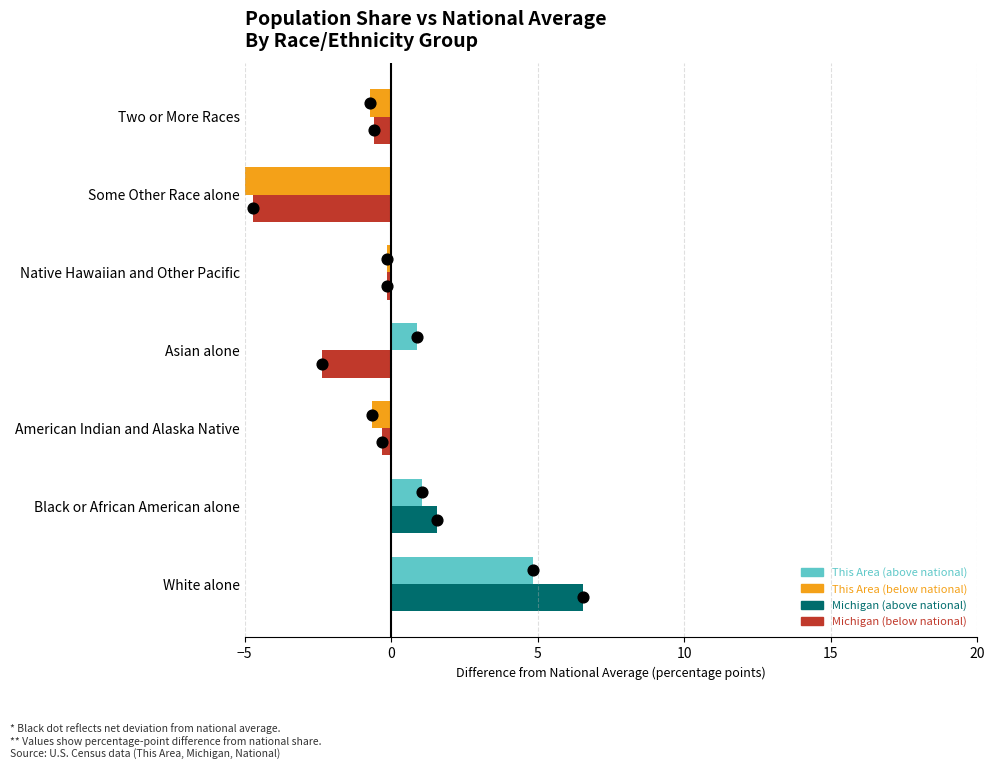

Which series contains the lowest Y value?

This Area (-)